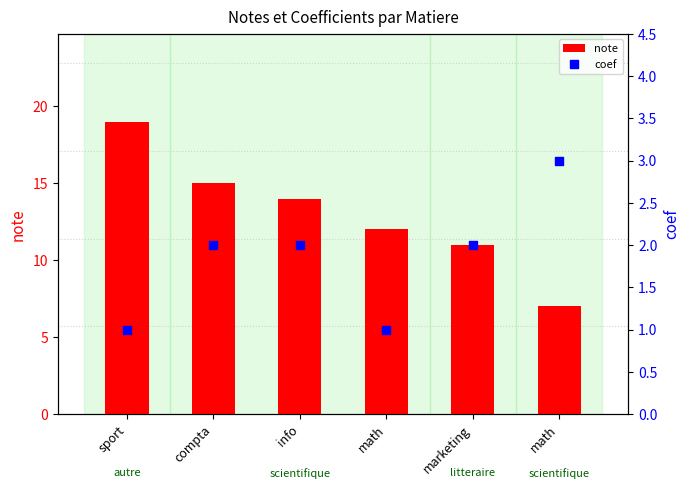

Is the value of note at math greater than the value of coef at compta?

Yes